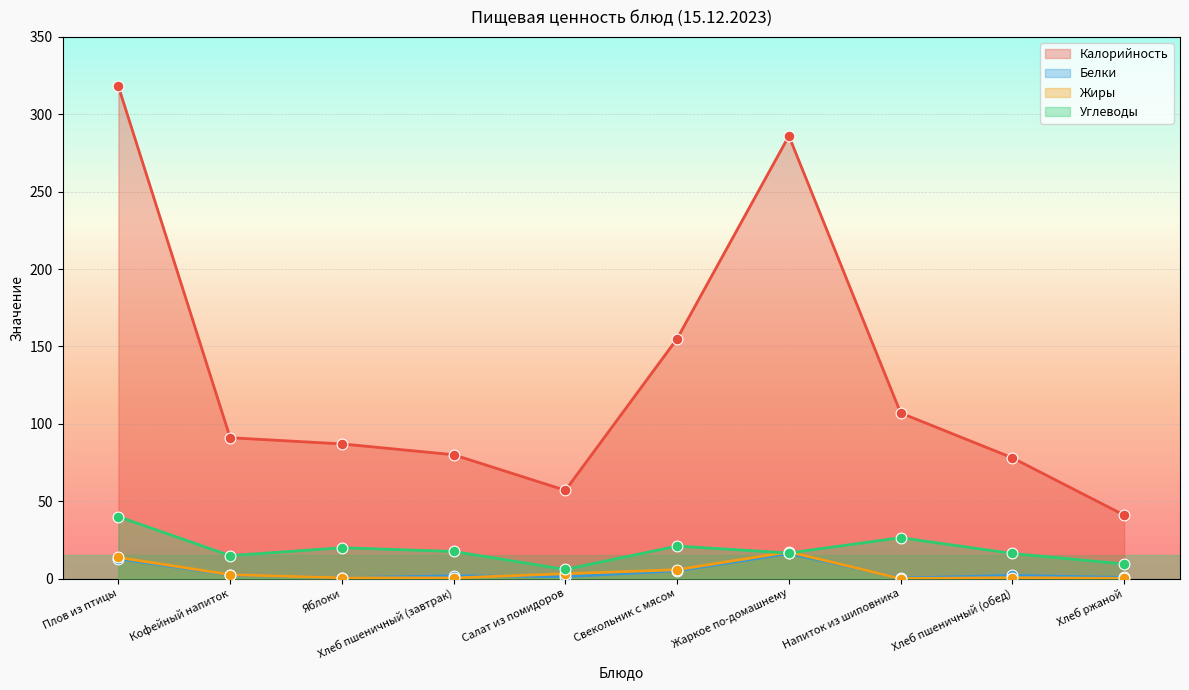

Is the value of Углеводы at Салат из помидоров greater than the value of Белки at Свекольник с мясом?

Yes